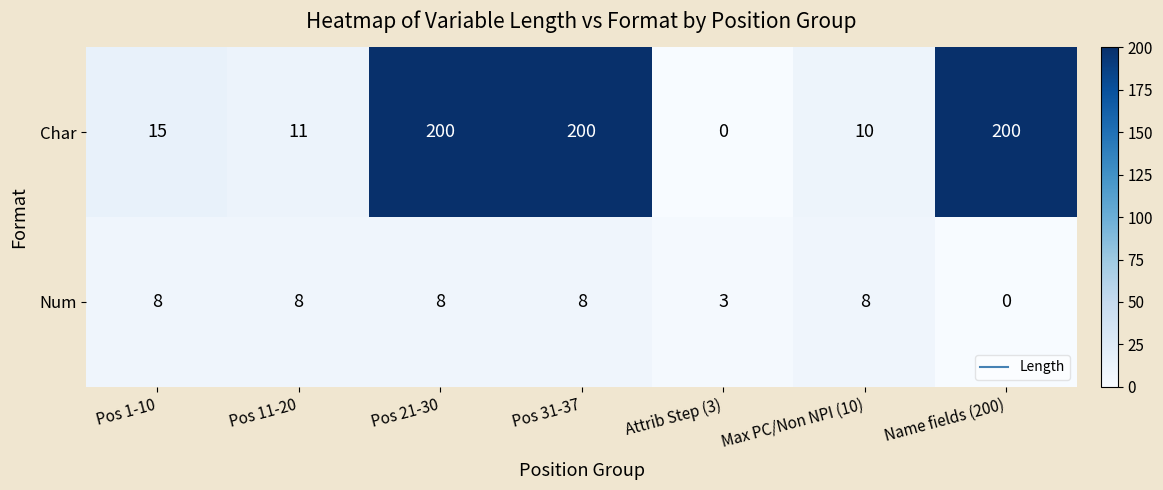

What is the difference between the Char values at Pos 1-10 and Pos 31-37?

185